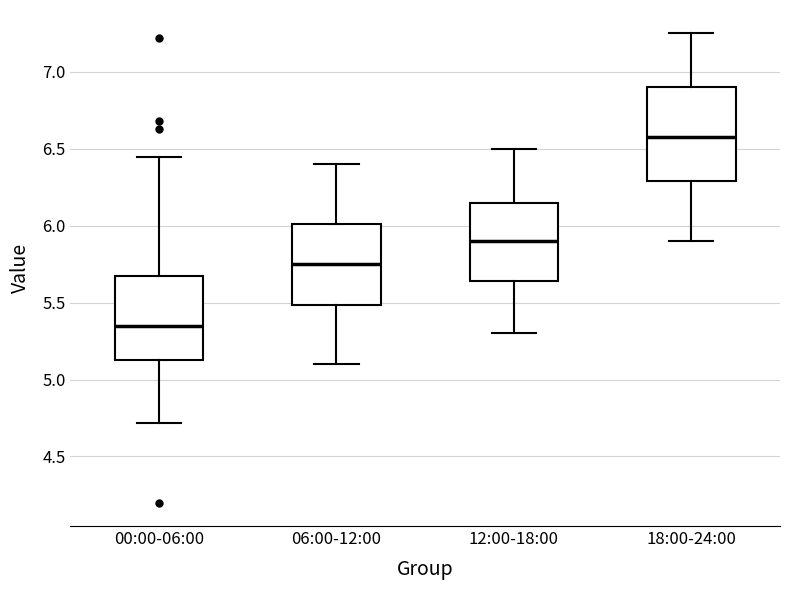

Where is the upper edge of the box for 18:00-24:00 on the y-axis? The values are not printed on the chart, so give them approximately, as read against the axis.

6.90